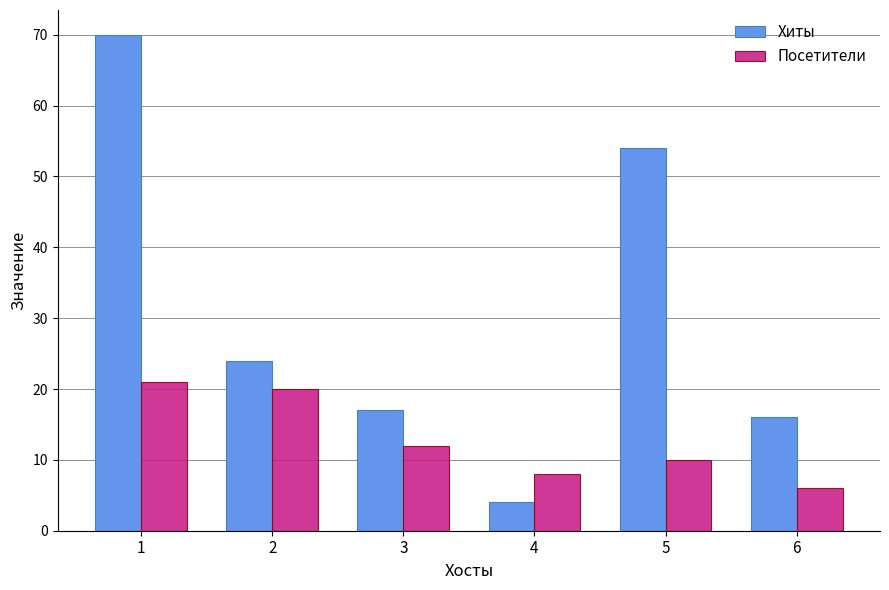

What is the maximum value shown in the chart?

70